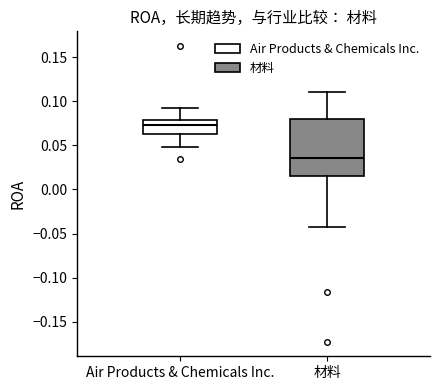

Where does the lower whisker of the box for Air Products & Chemicals Inc. end on the y-axis? The values are not printed on the chart, so give them approximately, as read against the axis.

0.050